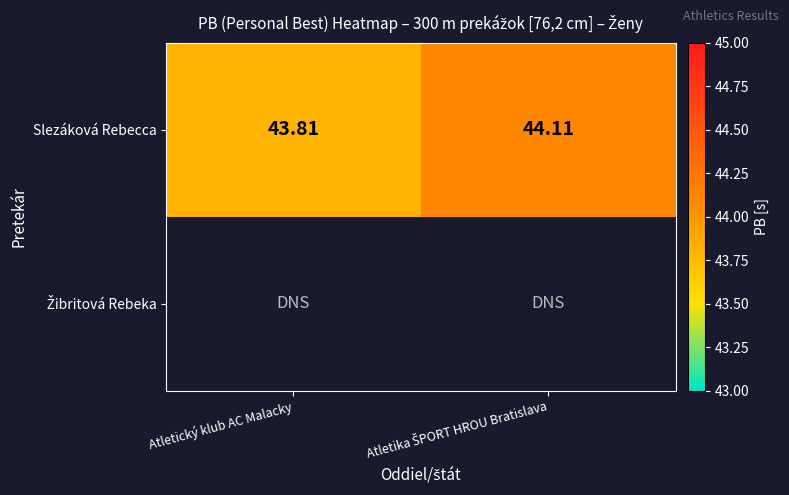

Which category has the lowest value in the Slezáková Rebecca series?

Atletický klub AC Malacky